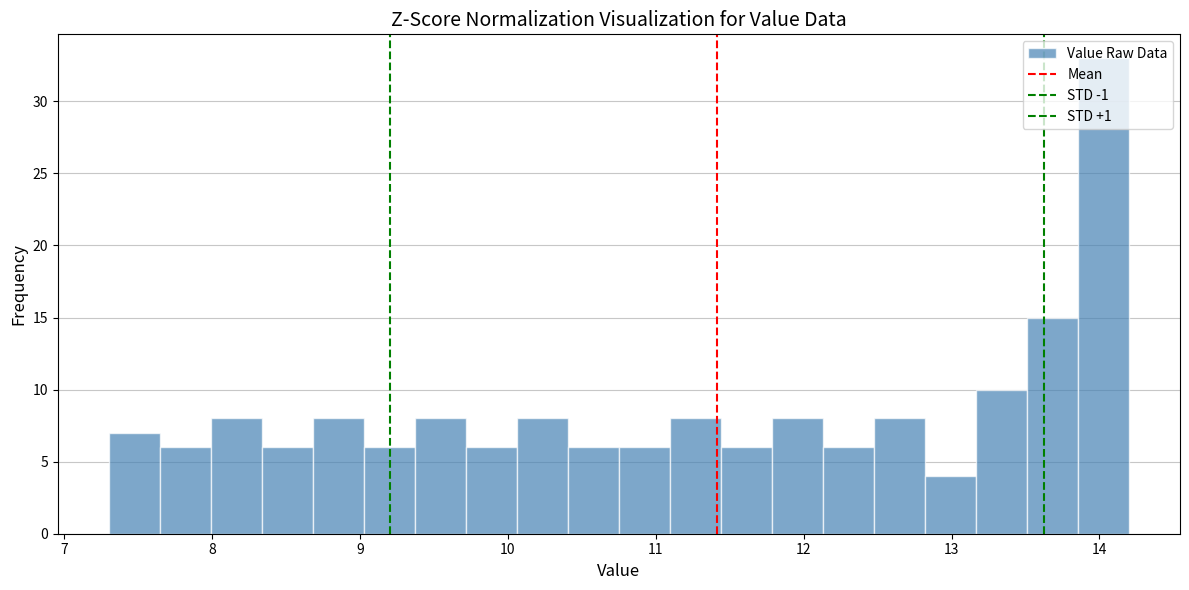

Read against the x-axis, roughly where is the centre of the tallest bar?

14.0